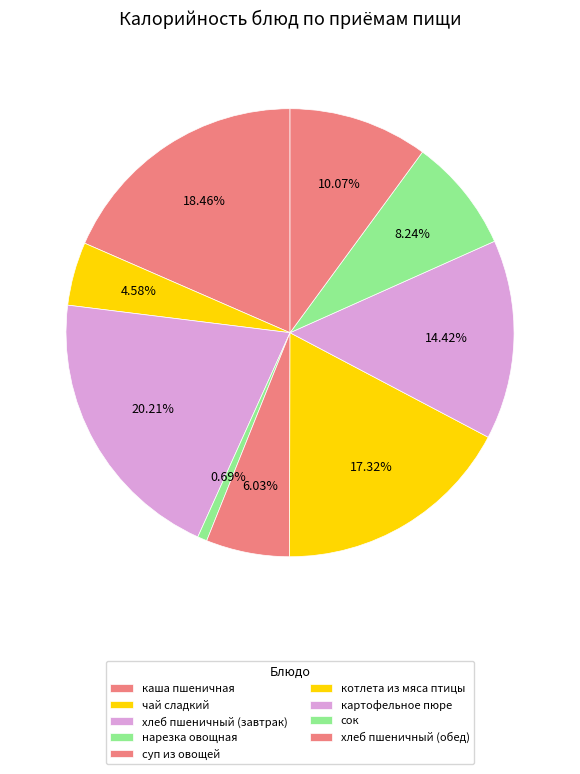

How many slices are in this pie chart?

9